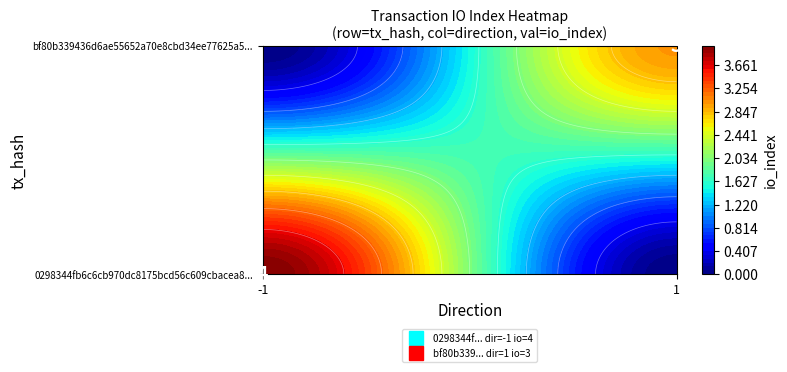

What is the maximum value shown in the chart?

4